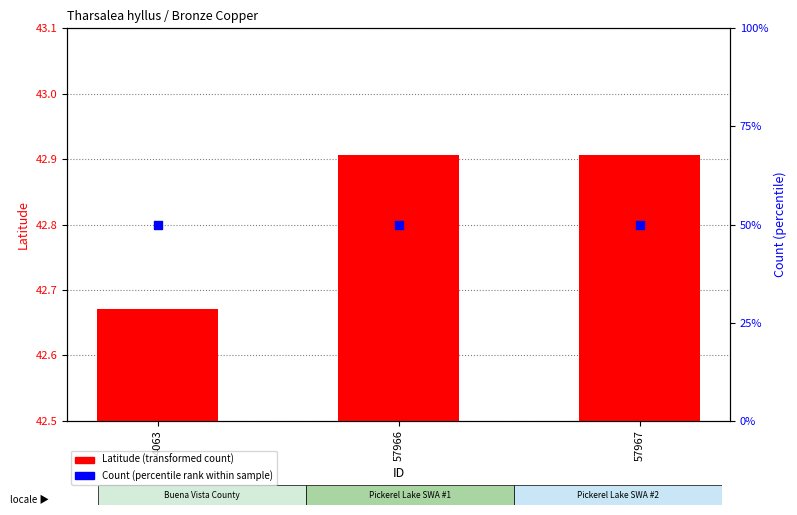

Which series has the largest Y range (max minus min)?

Latitude